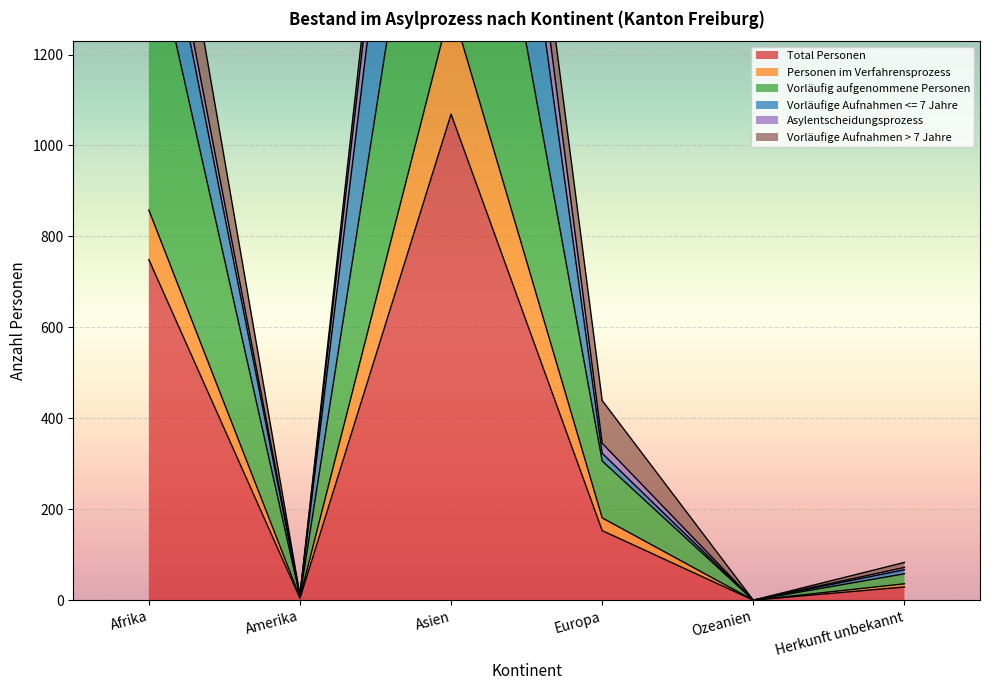

True or false: Personen im Verfahrensprozess and Vorläufig aufgenommene Personen intersect in this chart.

False